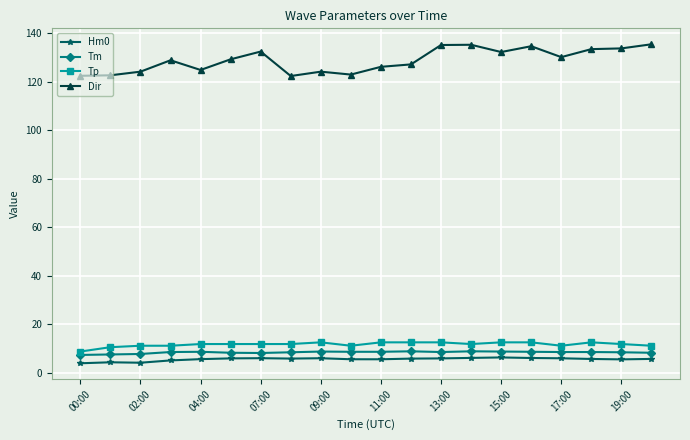

Which series has the largest range (max minus min)?

Dir